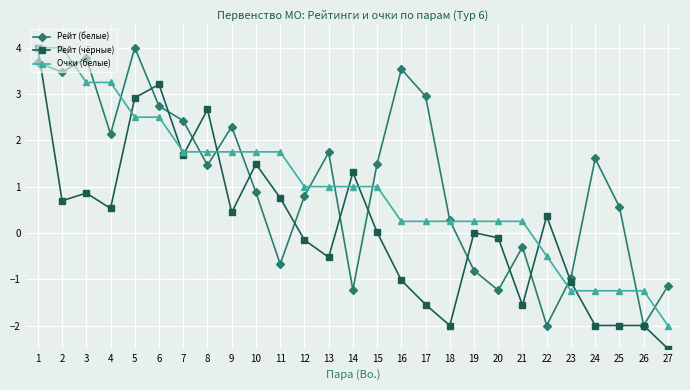

Count the number of categories in the chart.

27